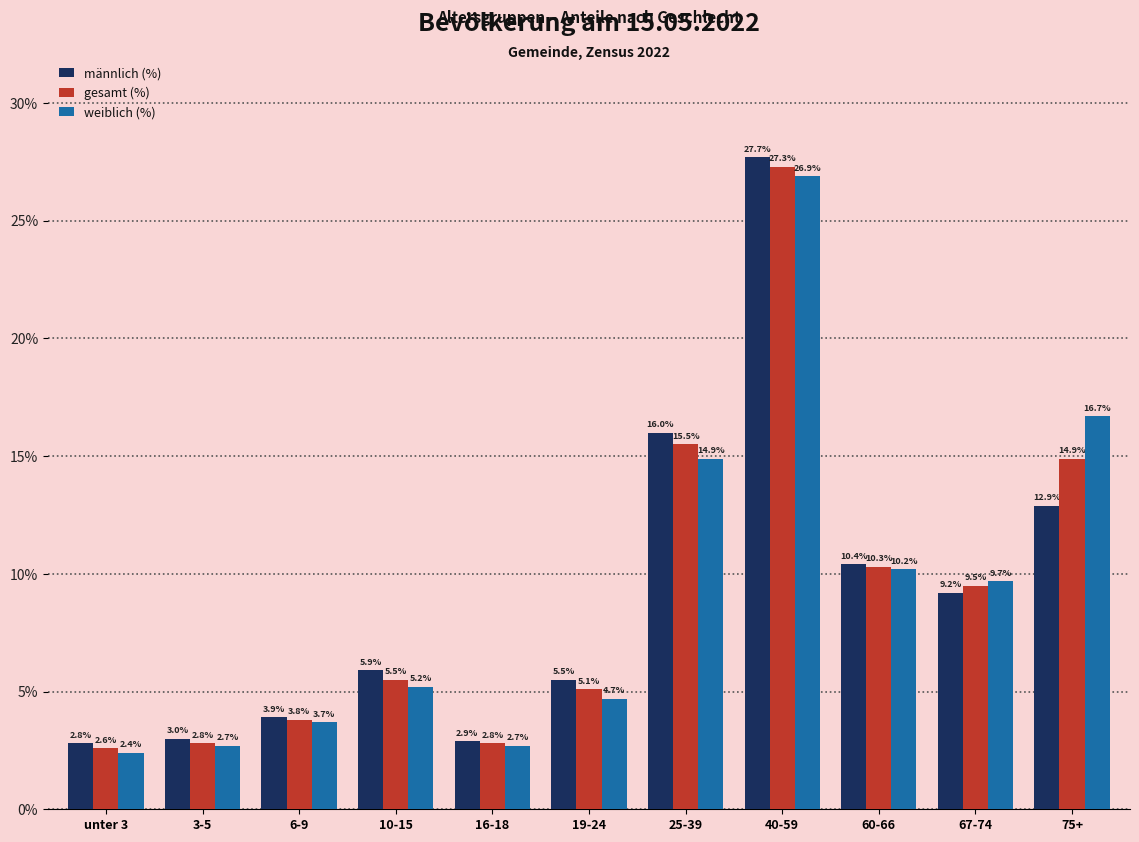

Count the number of categories in the chart.

11